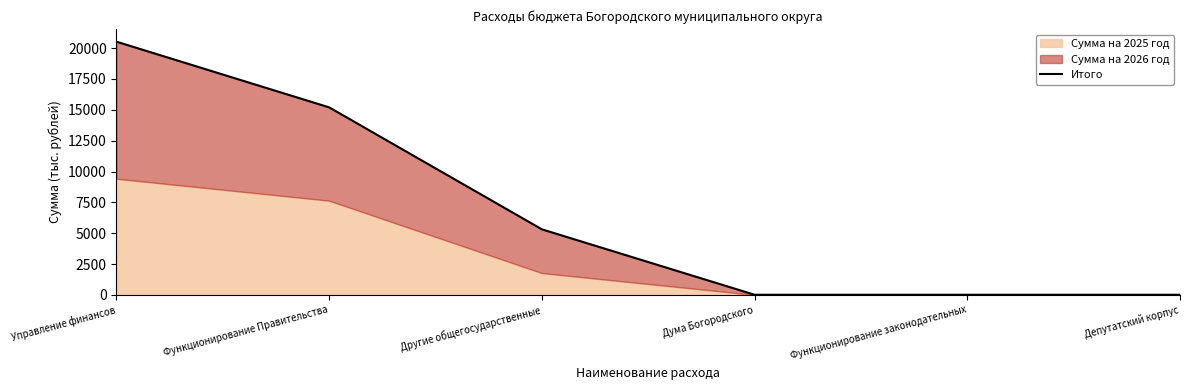

Count the number of categories in the chart.

6